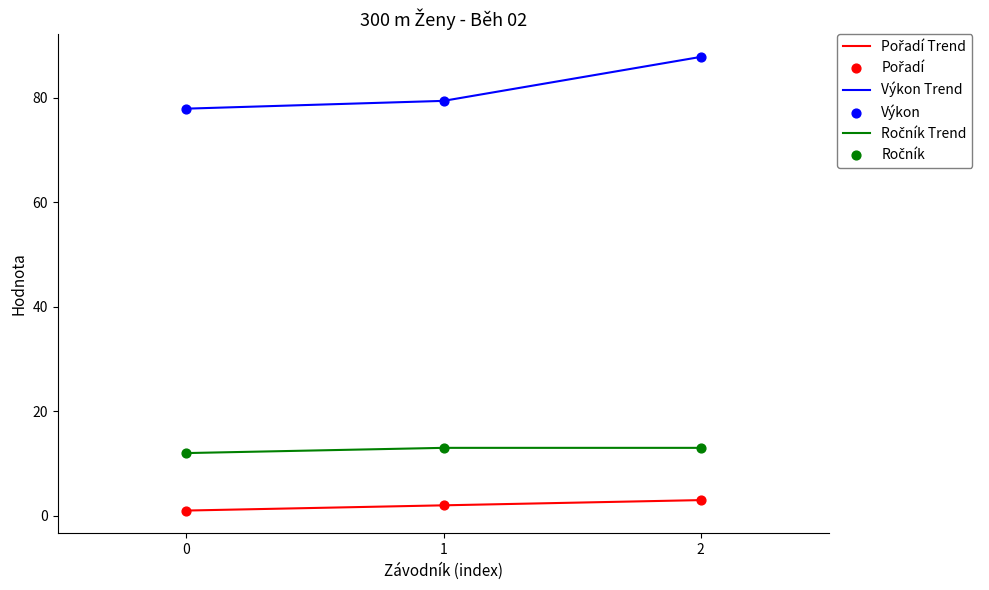

At which category is the sum across all series the highest?

2